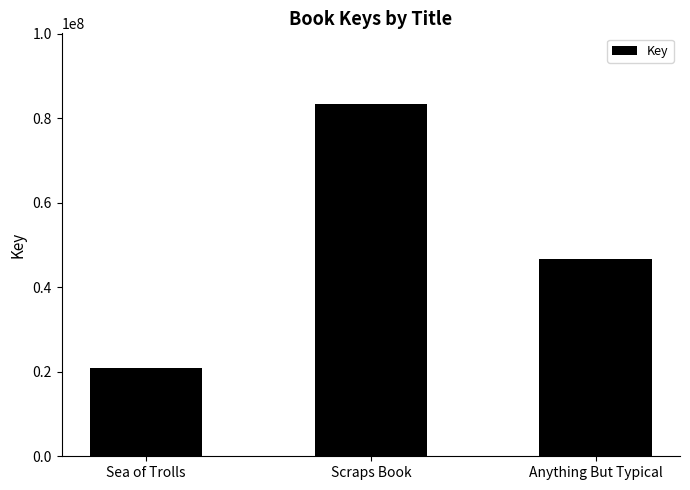

Where is the data nearest to the value 52169942?

Anything But Typical